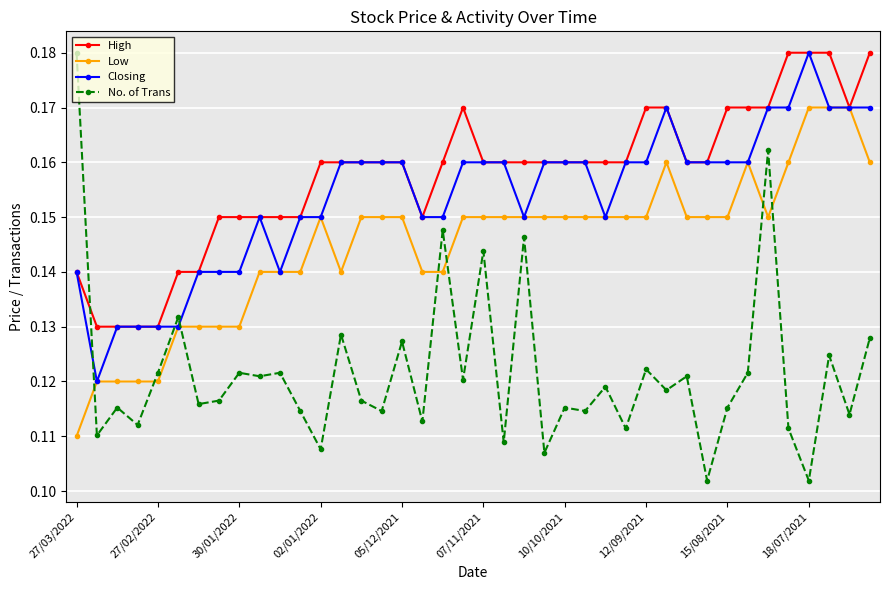

True or false: Low and No. of Trans cross at least once.

True